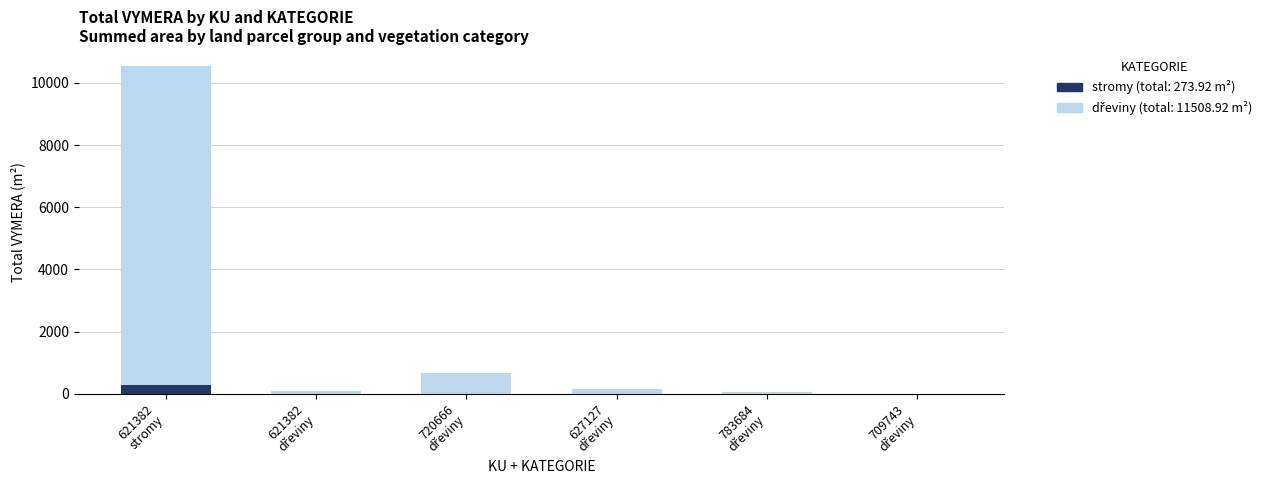

What is the difference between the highest and lowest values at 783684
dřeviny?

71.3